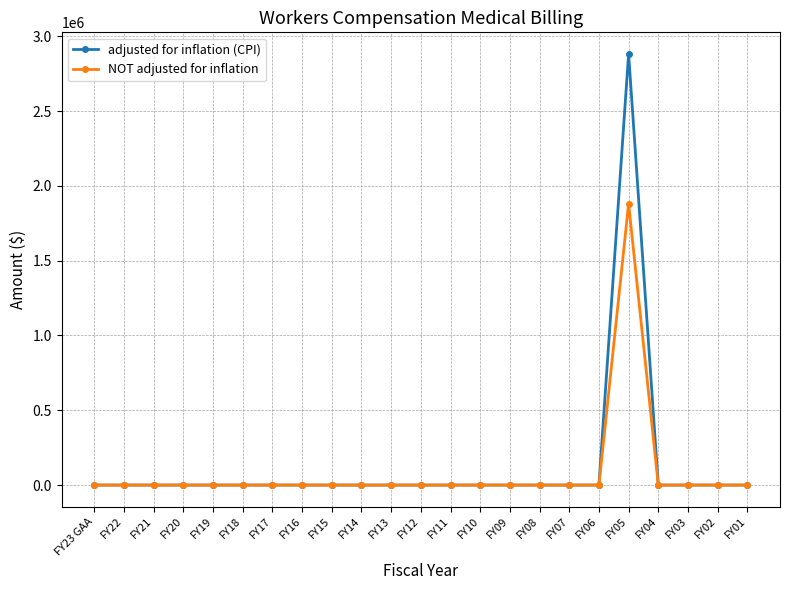

In NOT adjusted for inflation, how many points are higher than both neighbors (excluding endpoints)?

1